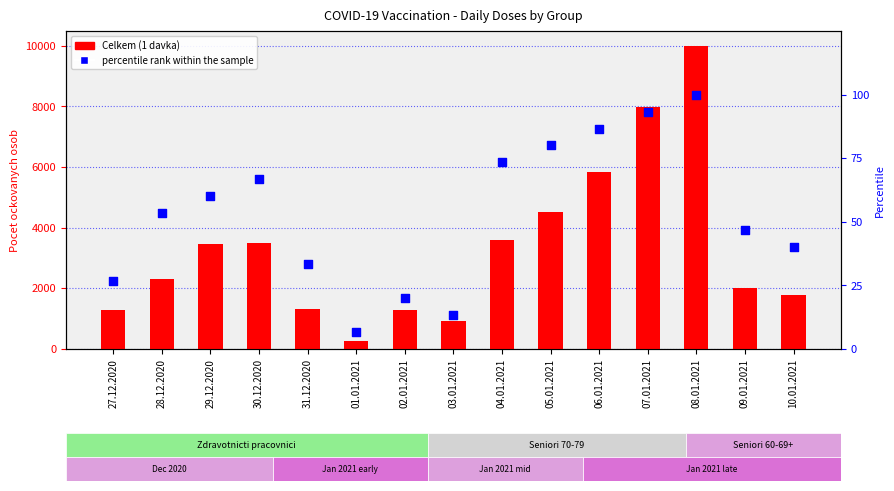

What is the total value across all series at 27.12.2020?

1311.7